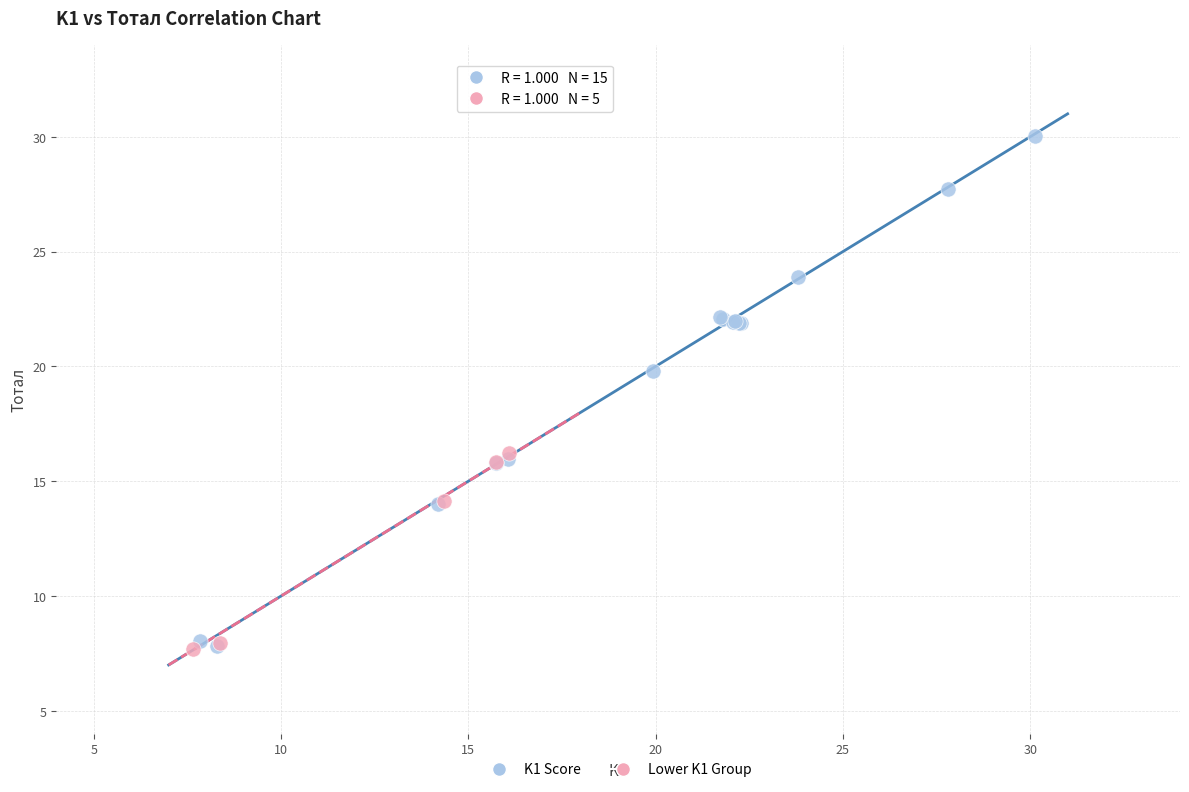

Which series reaches the maximum Y coordinate?

K1 Score